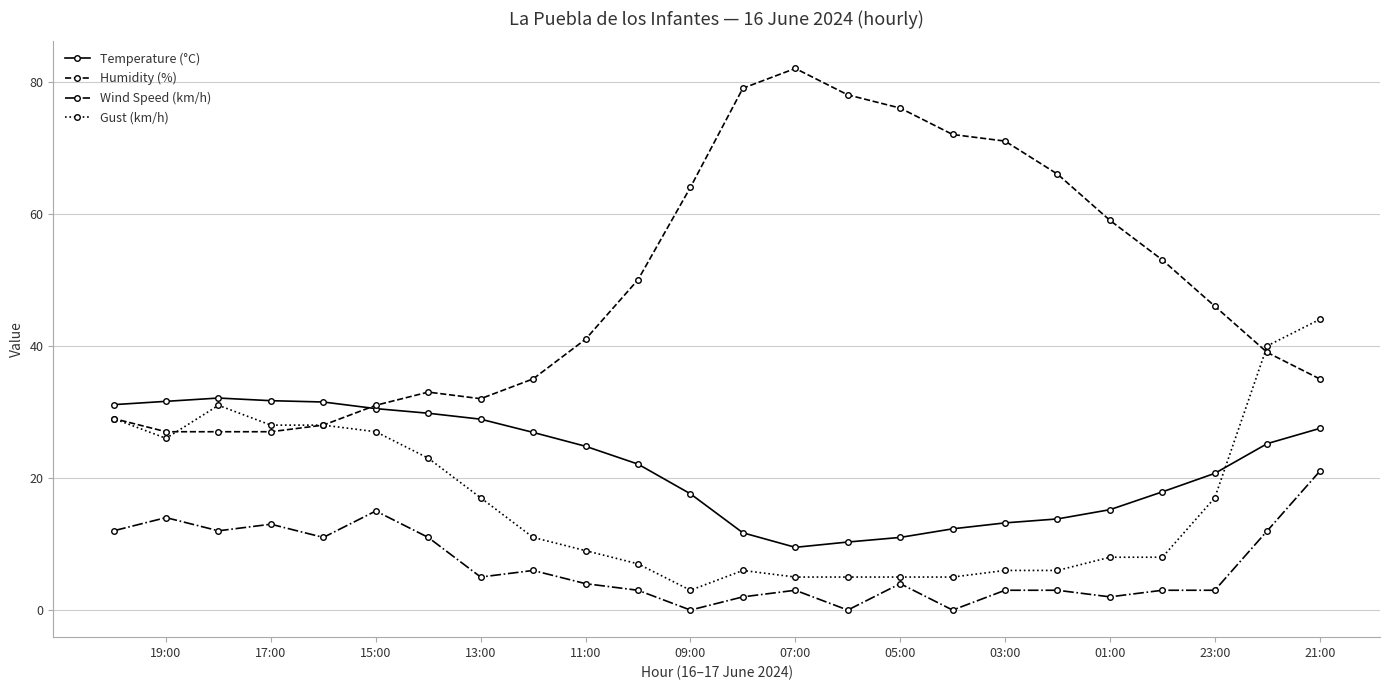

Is it true that Humidity (%) equals 82.0 at 07:00?

True